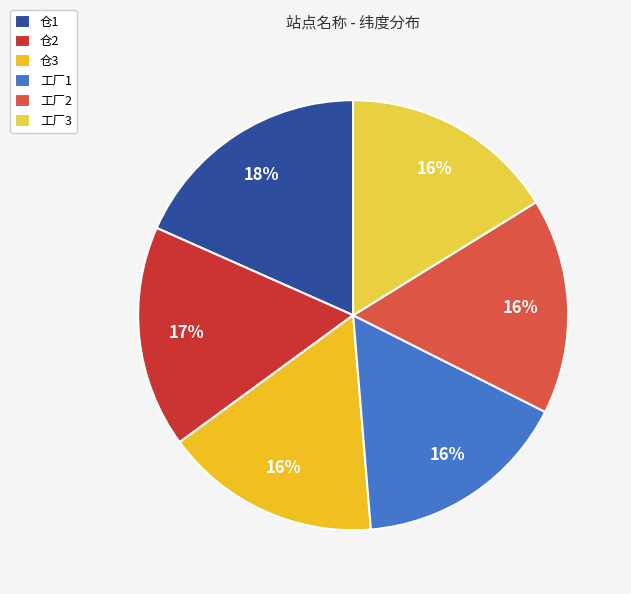

What is the largest slice in the pie chart?

仓1